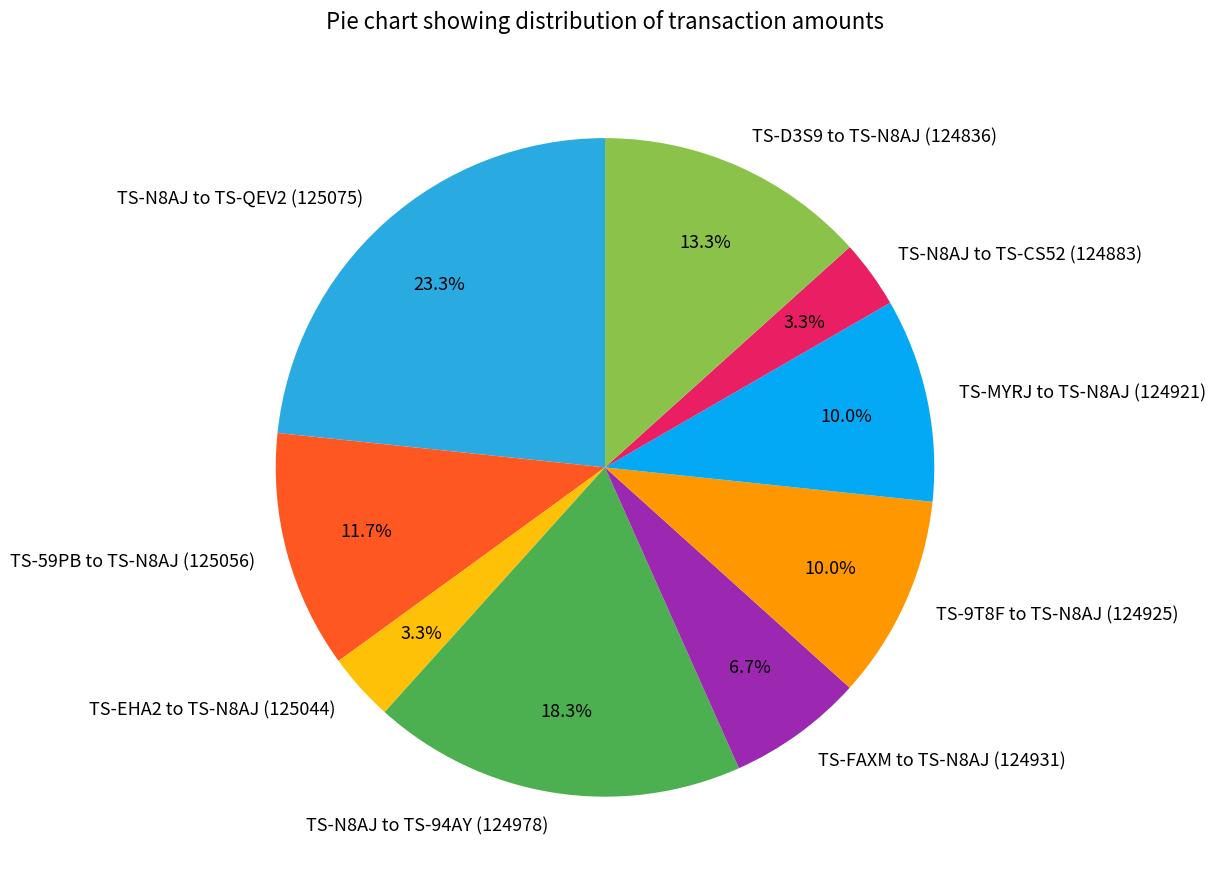

Which category has the biggest portion of the pie?

TS-N8AJ to TS-QEV2 (125075)